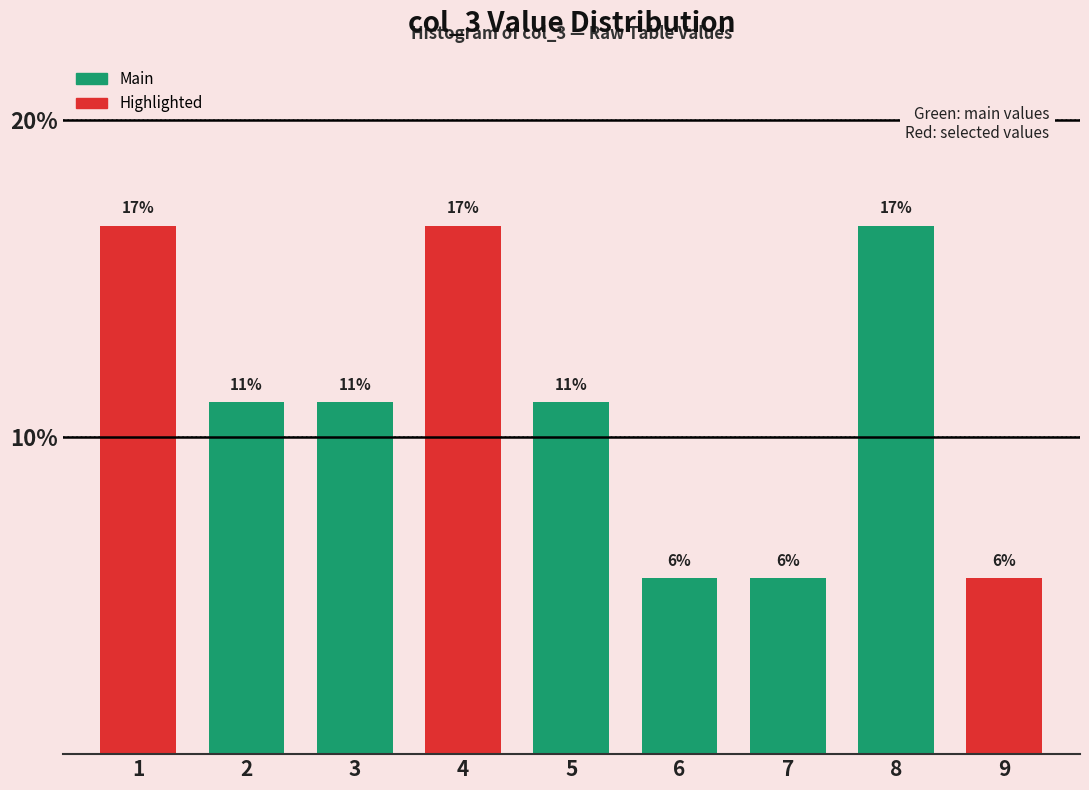

How many bars are there in total?

9